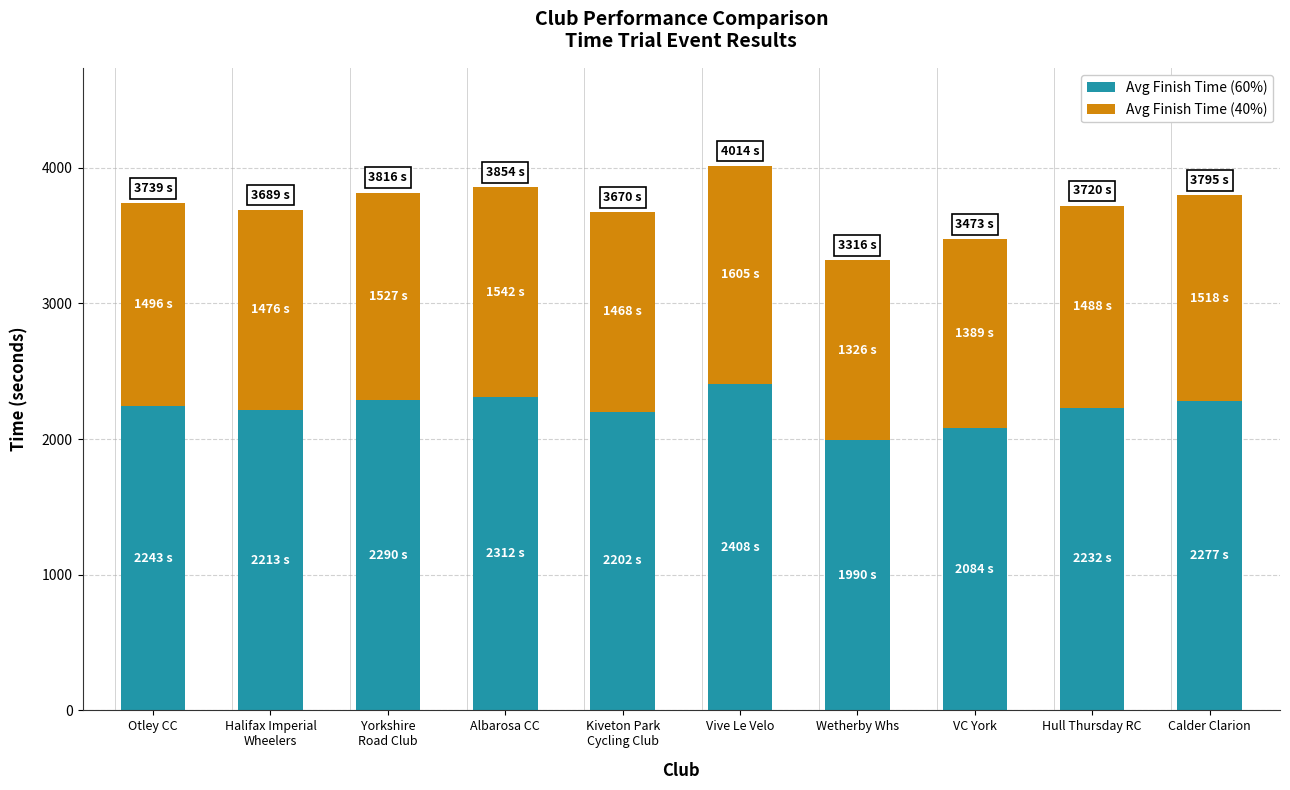

How many values in the Avg Finish Time (60%) series are below 2243?

5